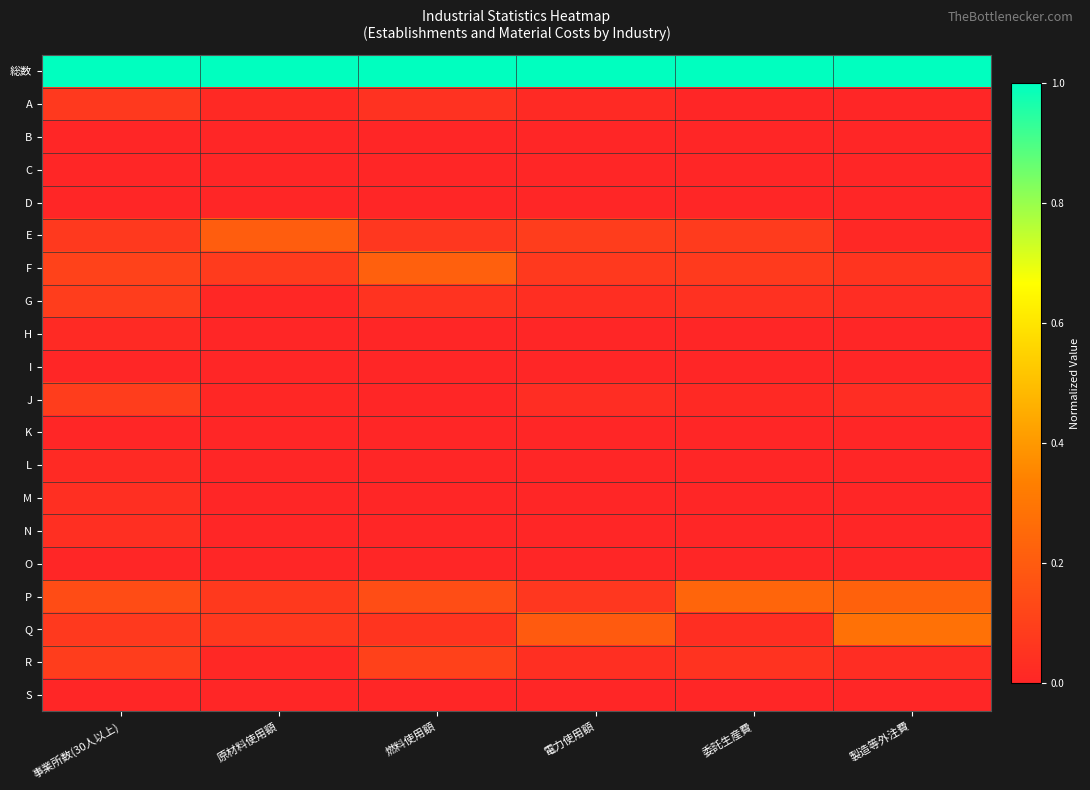

What is the difference between the highest and lowest values at 製造等外注費?

1.0